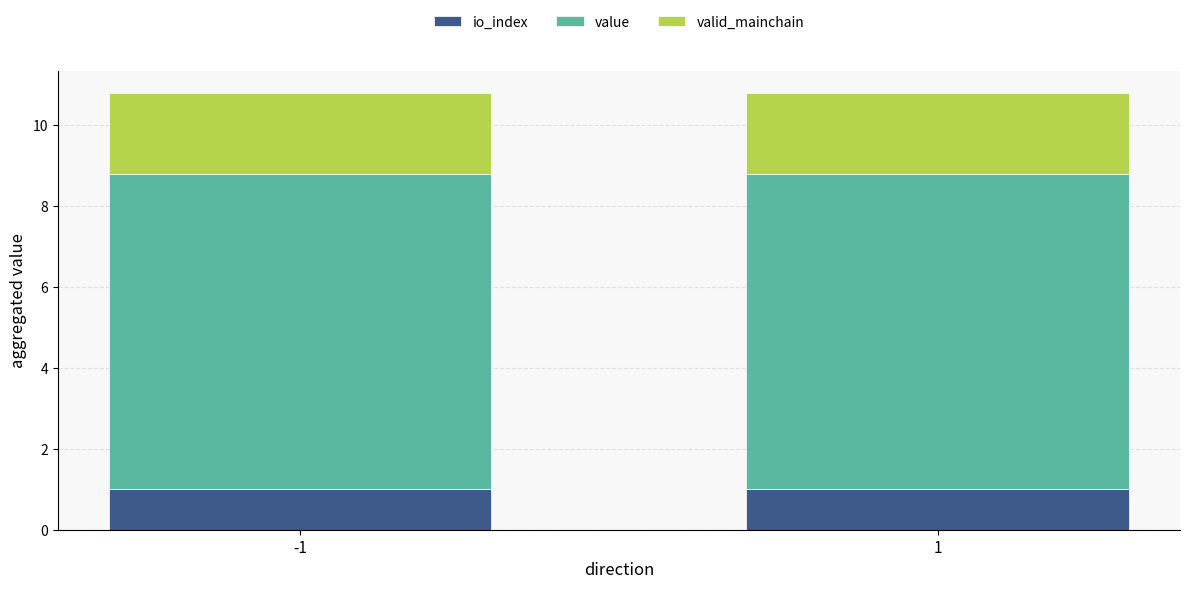

What is the total value across all series at -1?

10.8